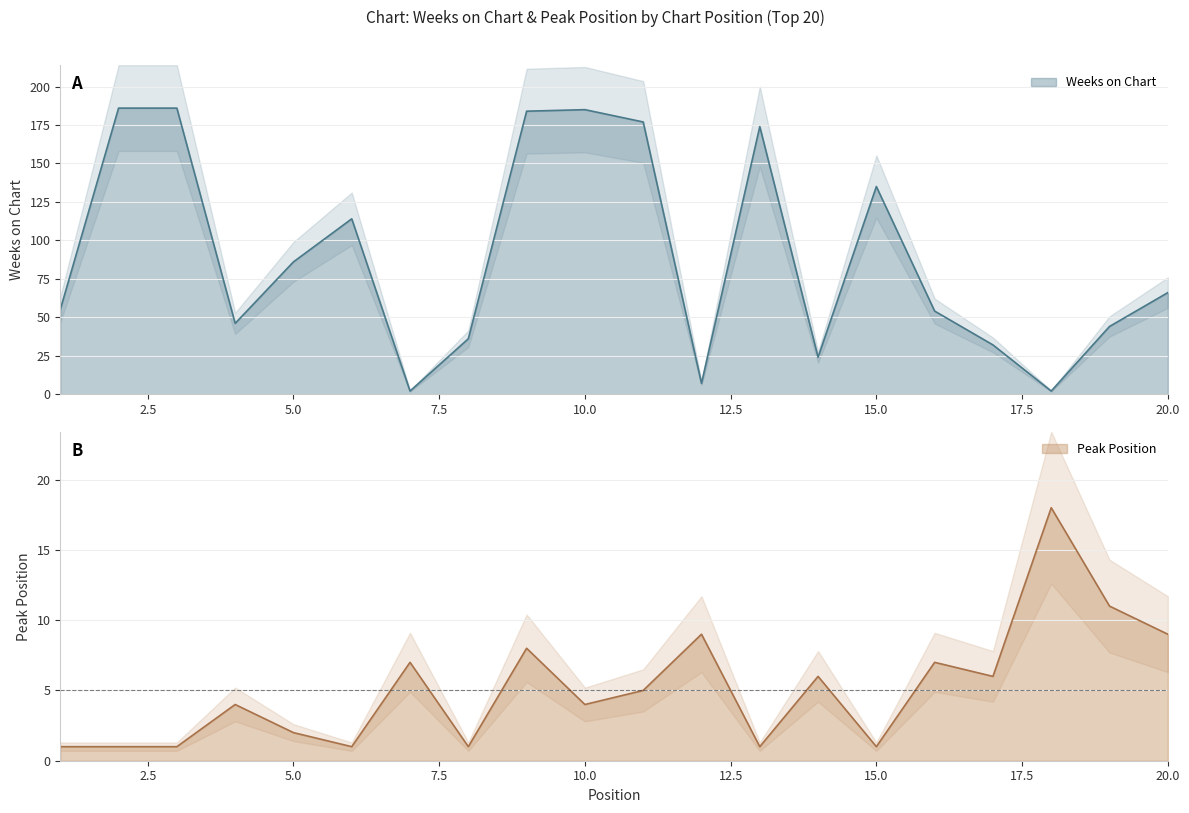

What is the value of the Peak Position point at the 16th from the left?

7